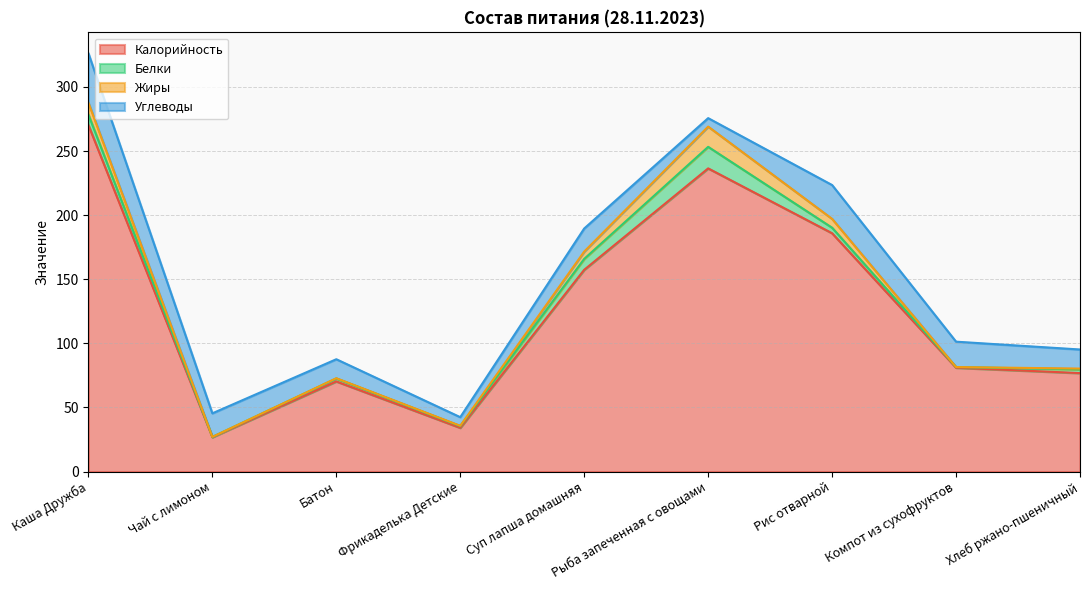

Which series has the largest total across all categories?

Калорийность